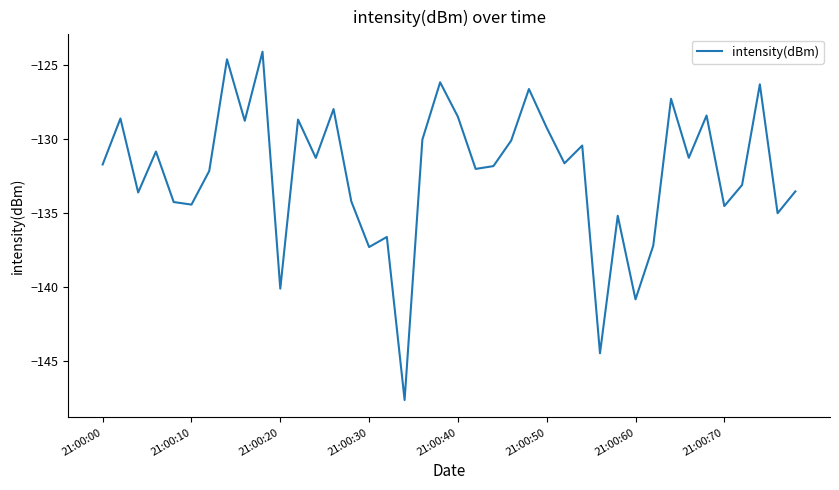

What is the difference between the maximum and minimum values?

23.5